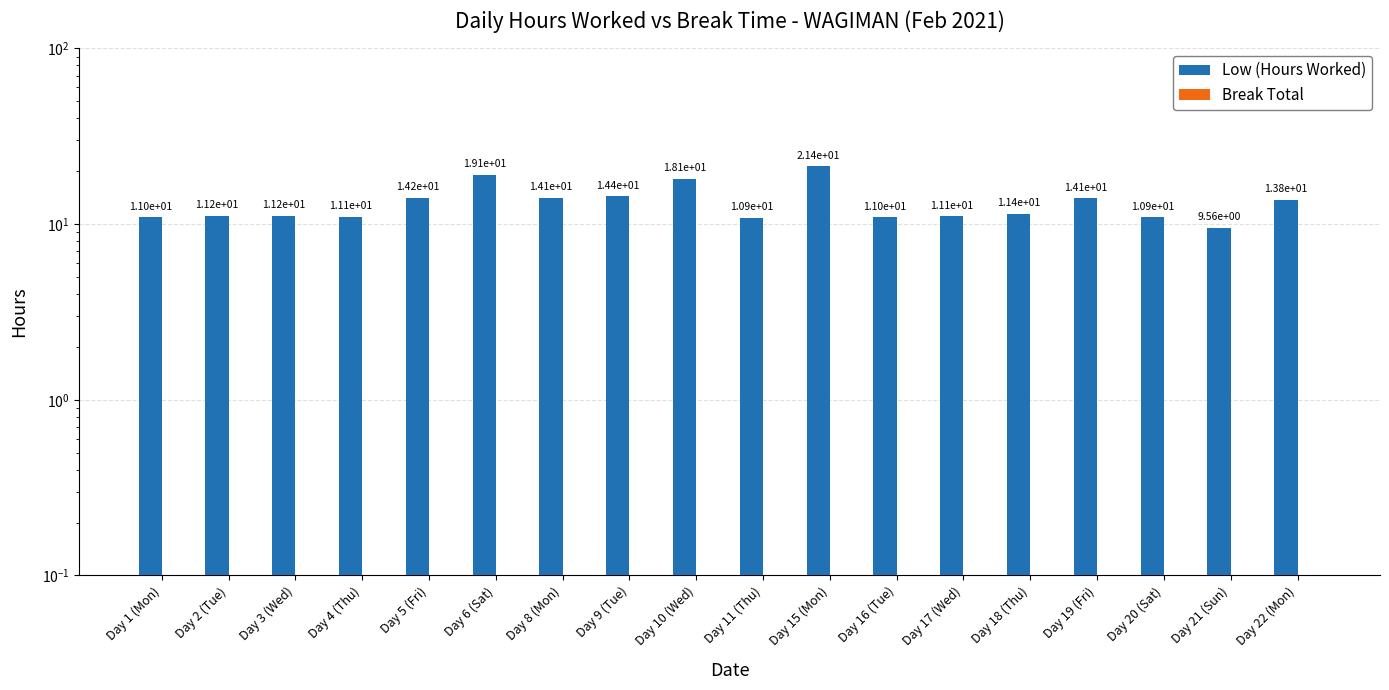

What is the difference between the highest and lowest values at Day 1 (Mon)?

10.9